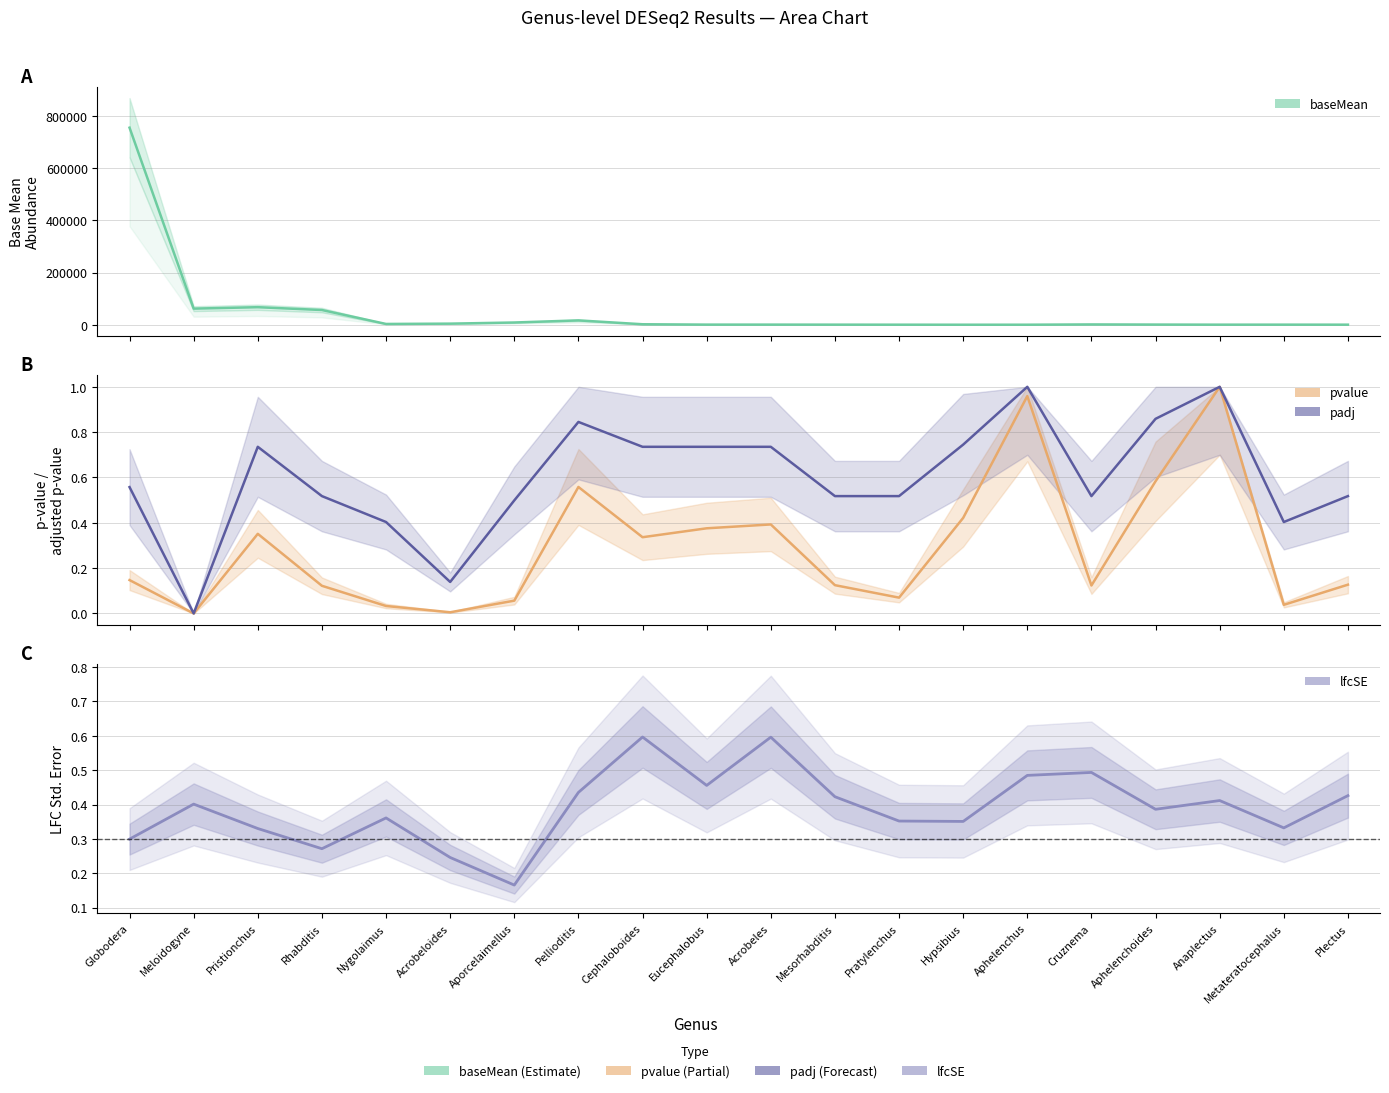

True or false: baseMean and pvalue cross at least once.

False